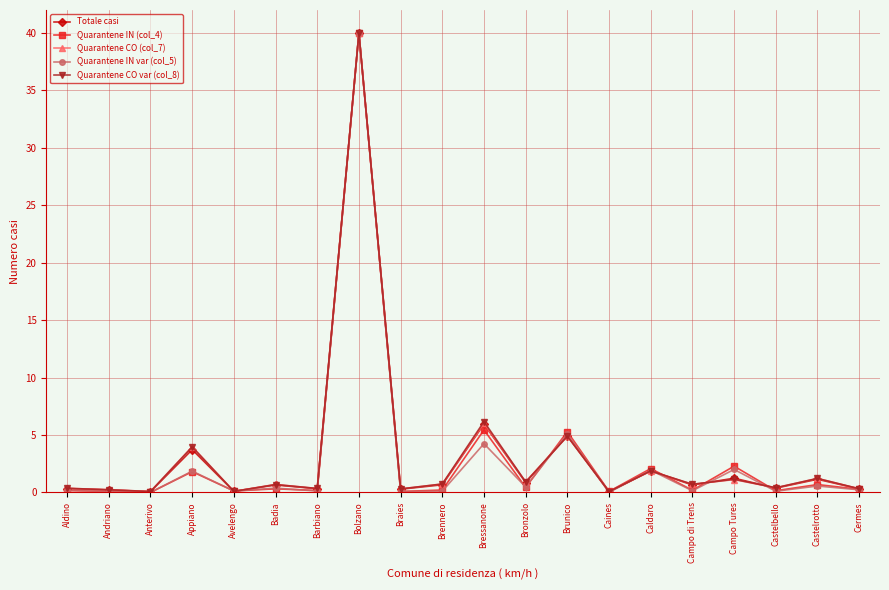

What is the label of the 17th point from the left?

Campo Tures